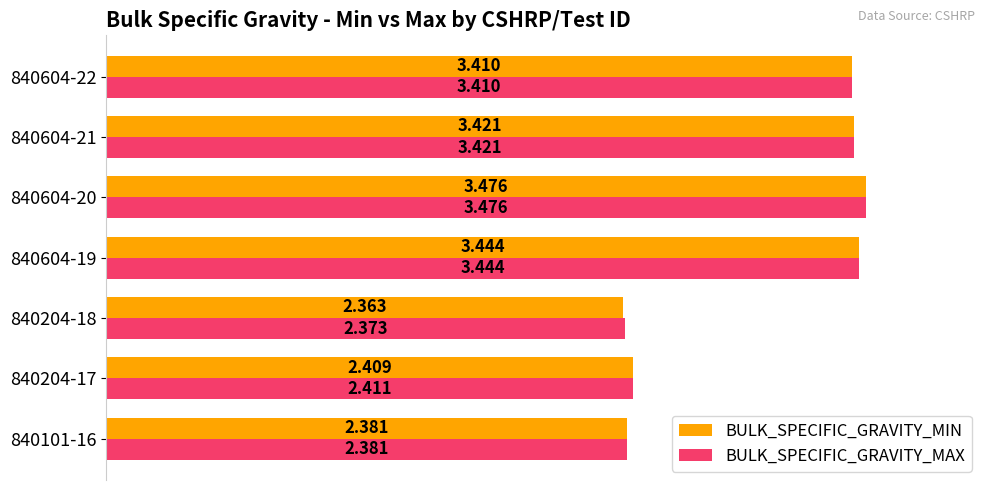

Which series has the largest total across all categories?

BULK_SPECIFIC_GRAVITY_MAX